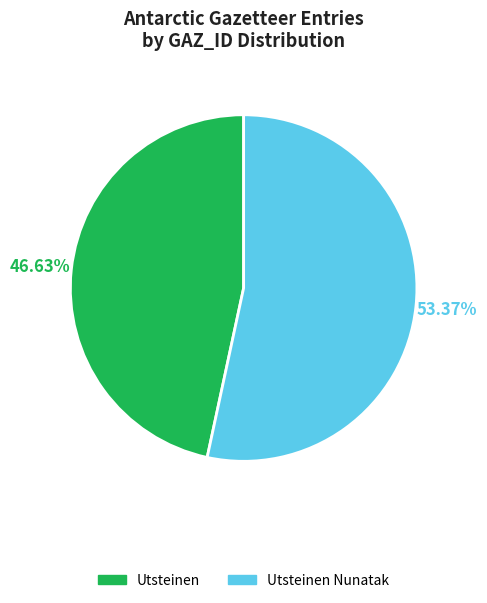

What percentage is the Utsteinen Nunatak slice, to the nearest percent?

53%